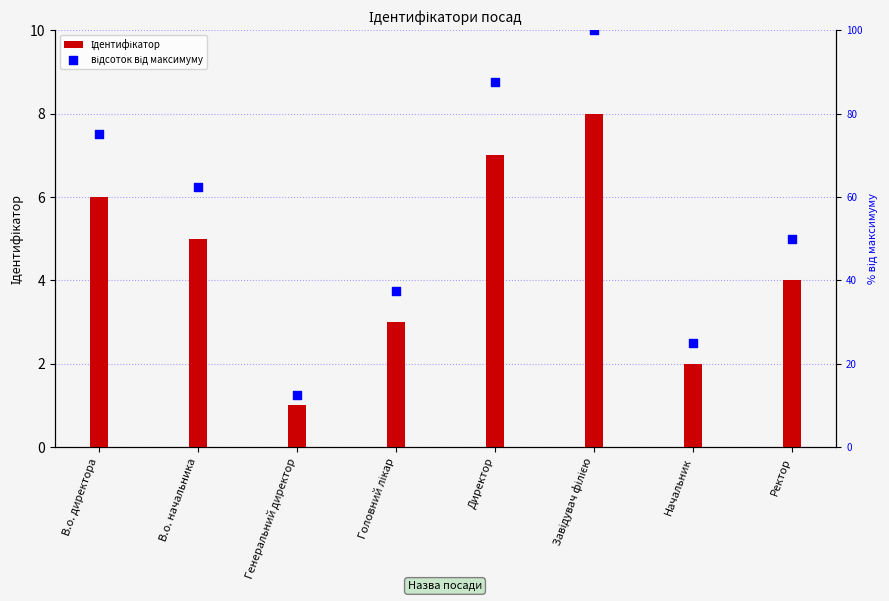

Which series reaches the minimum Y coordinate?

Ідентифікатор